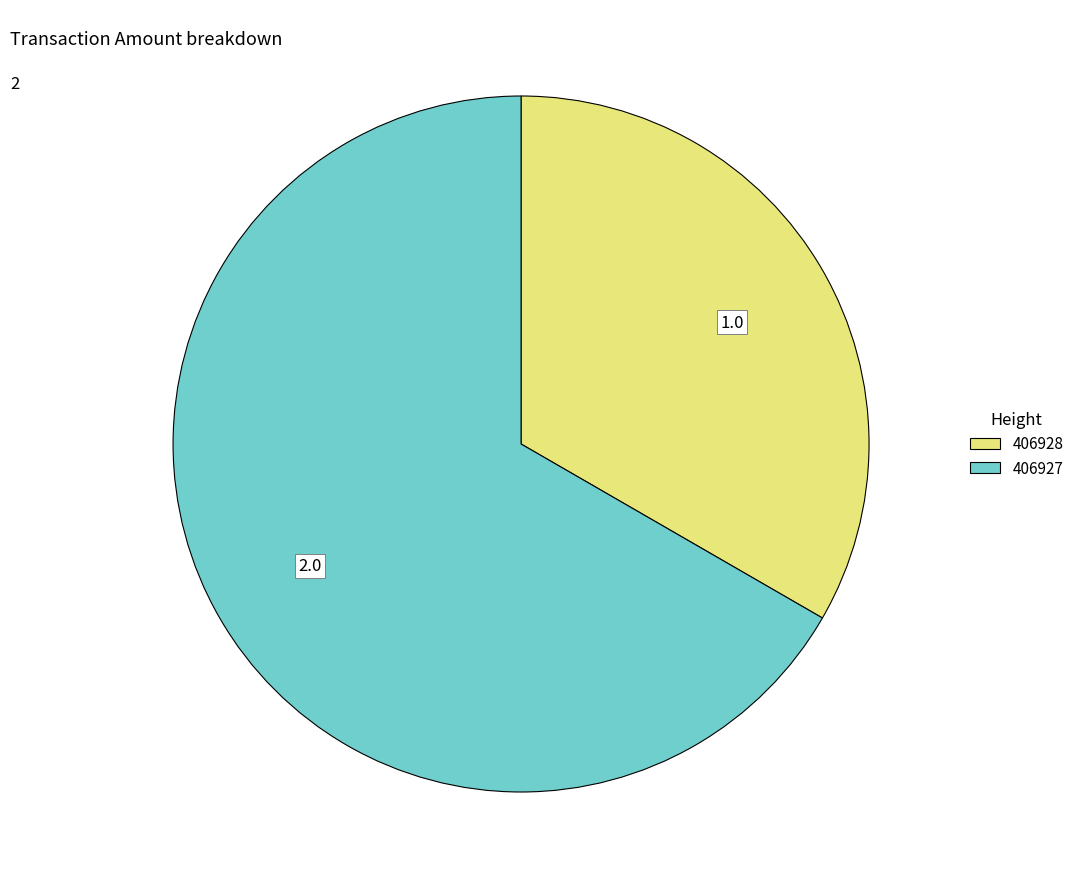

How many slices are in this pie chart?

2